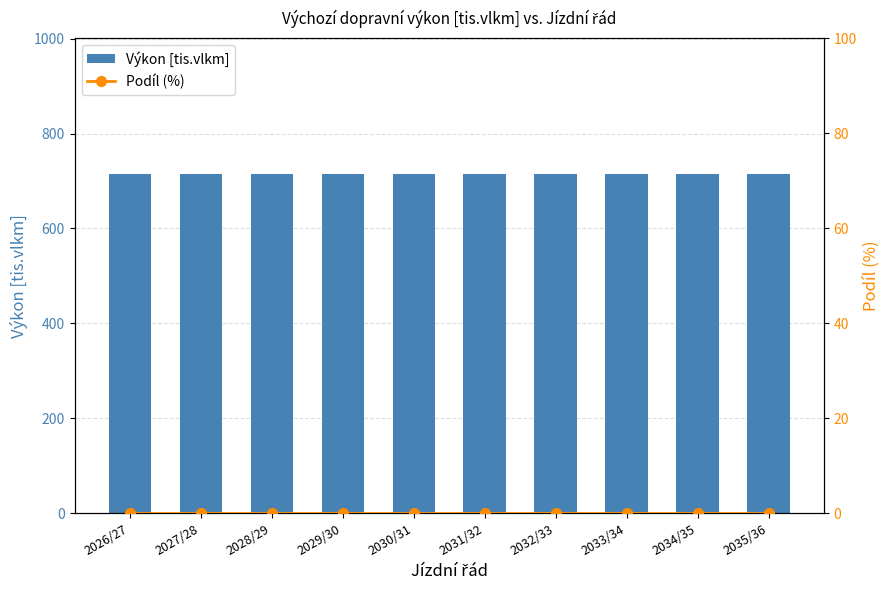

What position from the left is 2034/35?

9